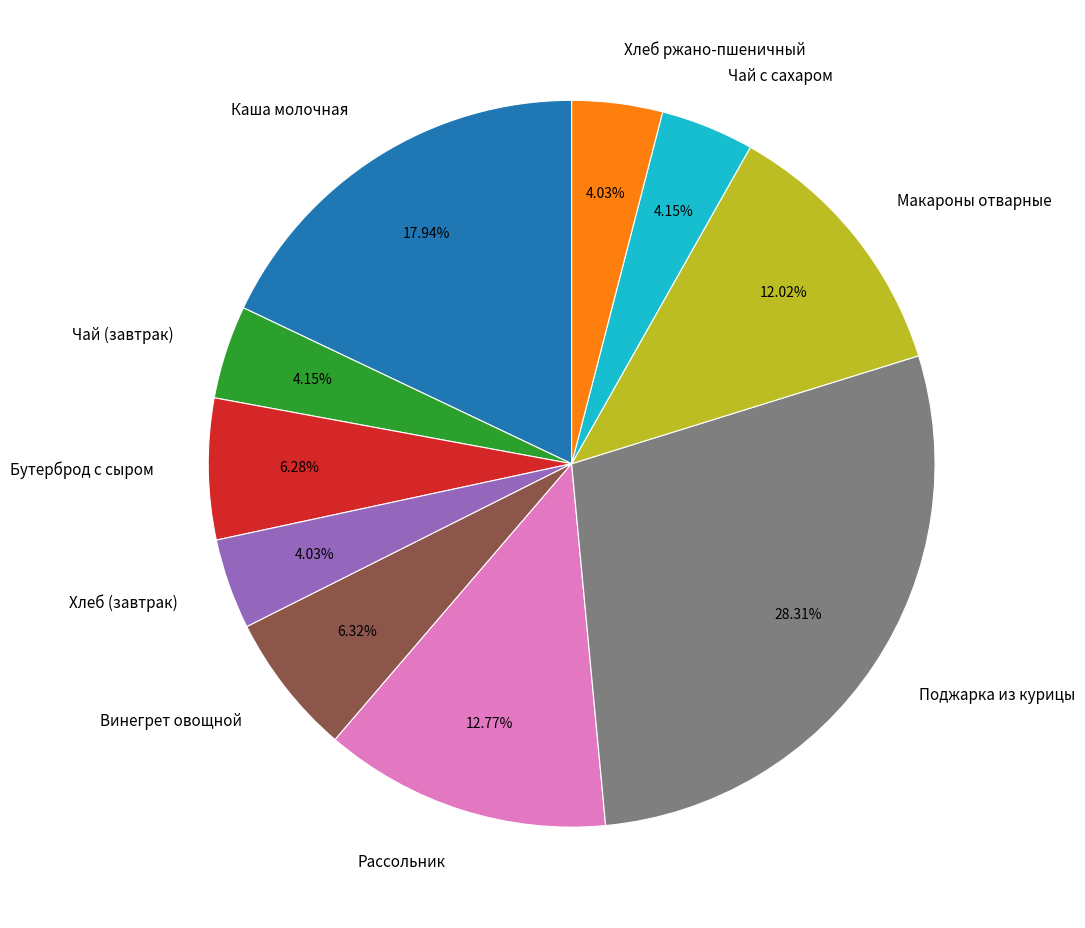

To the nearest percent, what is the combined percentage of Бутерброд с сыром and Хлеб ржано-пшеничный?

10%